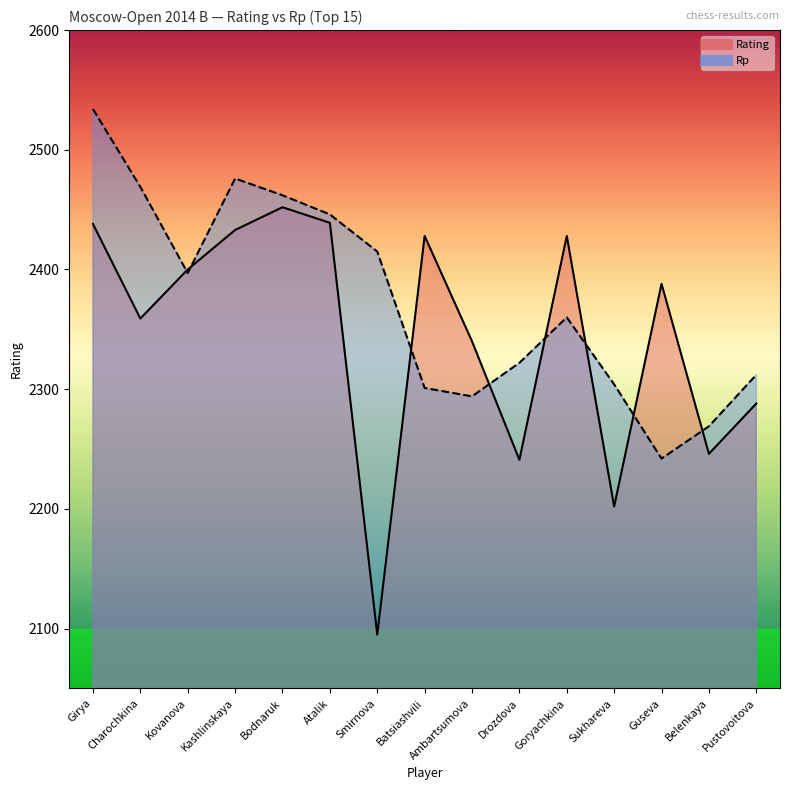

True or false: Rp and Rating cross at least once.

True